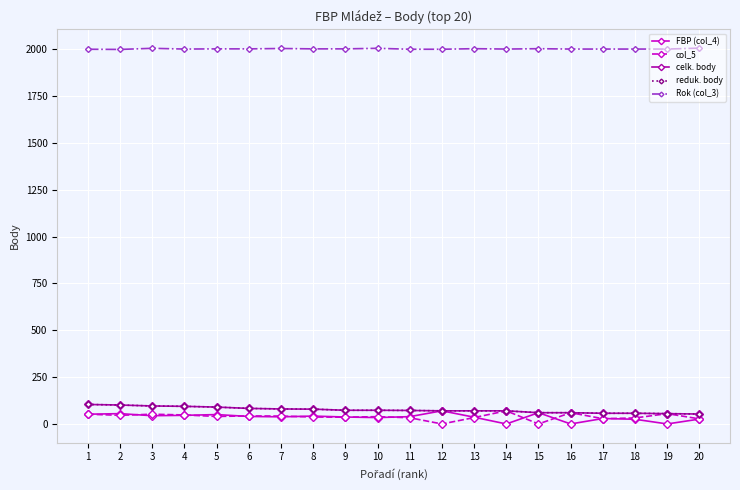

In FBP (col_4), how many points are lower than both neighbors (excluding endpoints)?

6